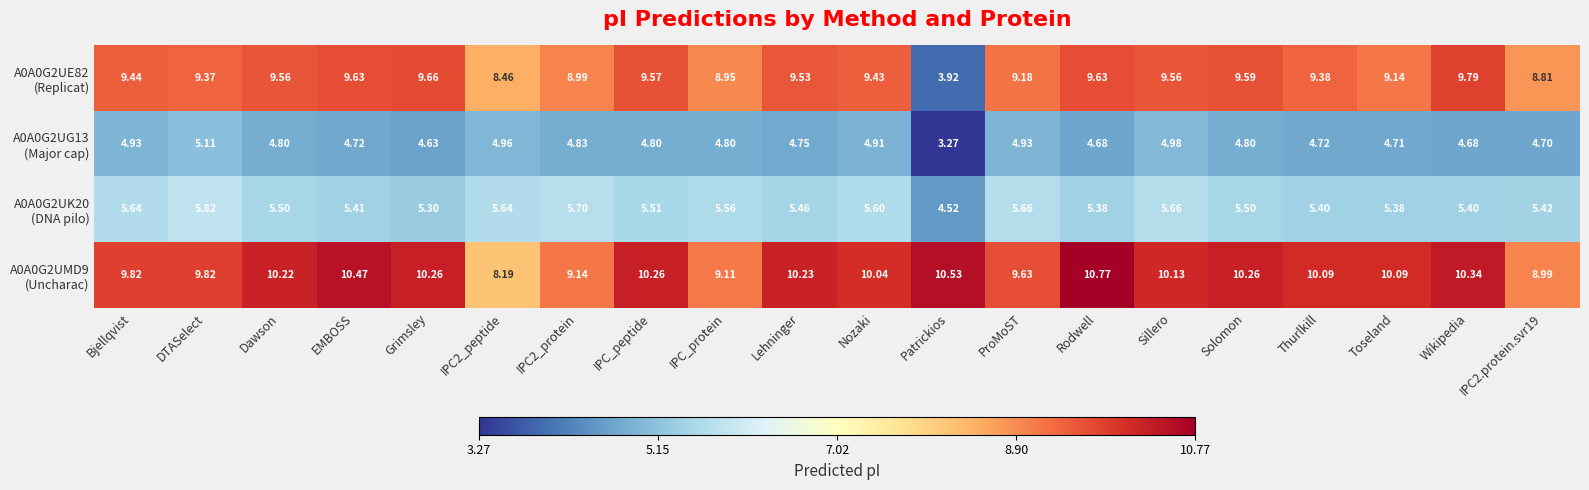

At which category is the sum across all series the highest?

Rodwell